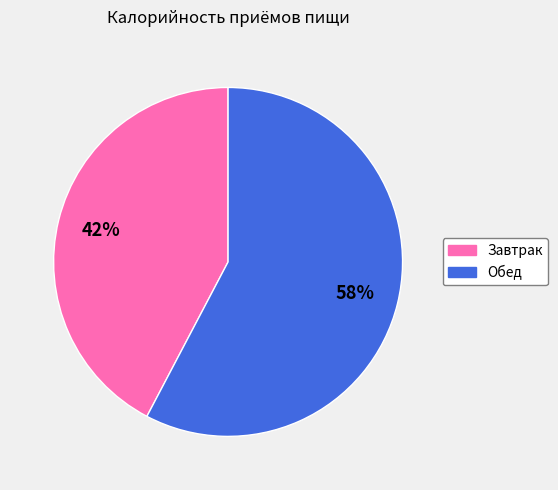

Which category has the biggest portion of the pie?

Обед